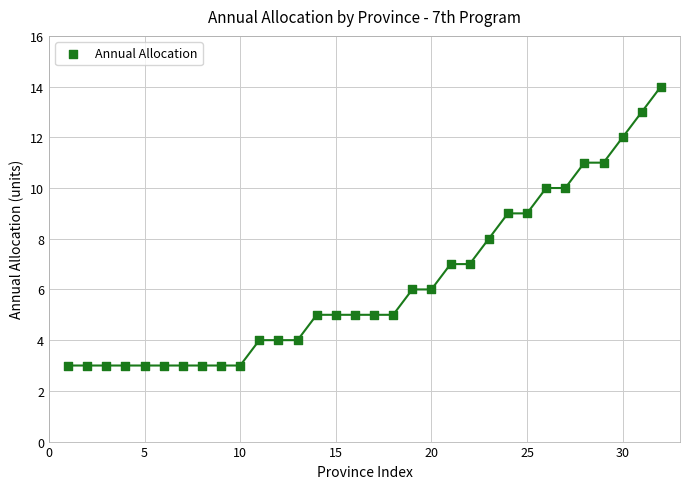

What is the range of X values (max minus min)?

31